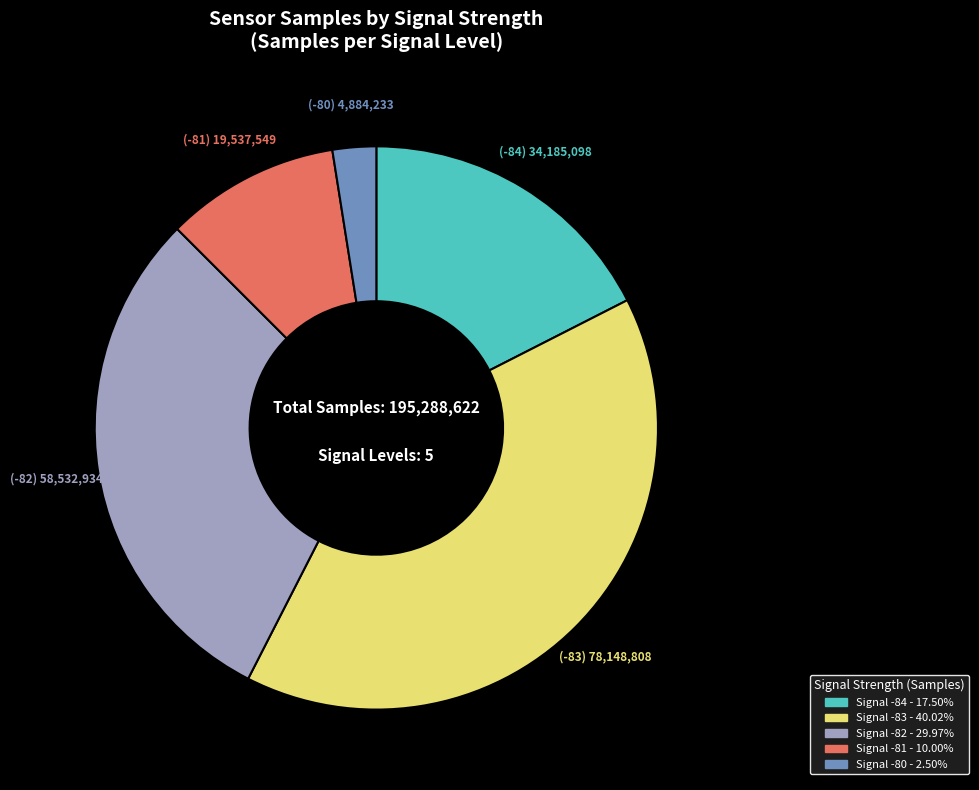

How many slices are in this pie chart?

5